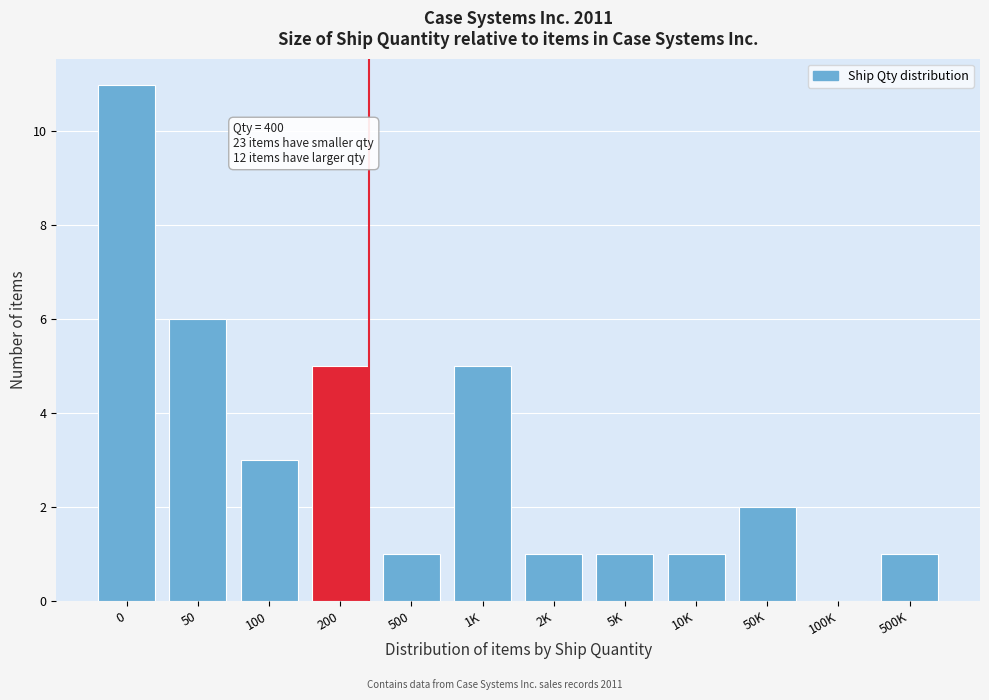

Reading left to right, what are all the values shown in this chart?

0=11	50=6	100=3	200=5	500=1	1K=5	2K=1	5K=1	10K=1	50K=2	100K=0	500K=1